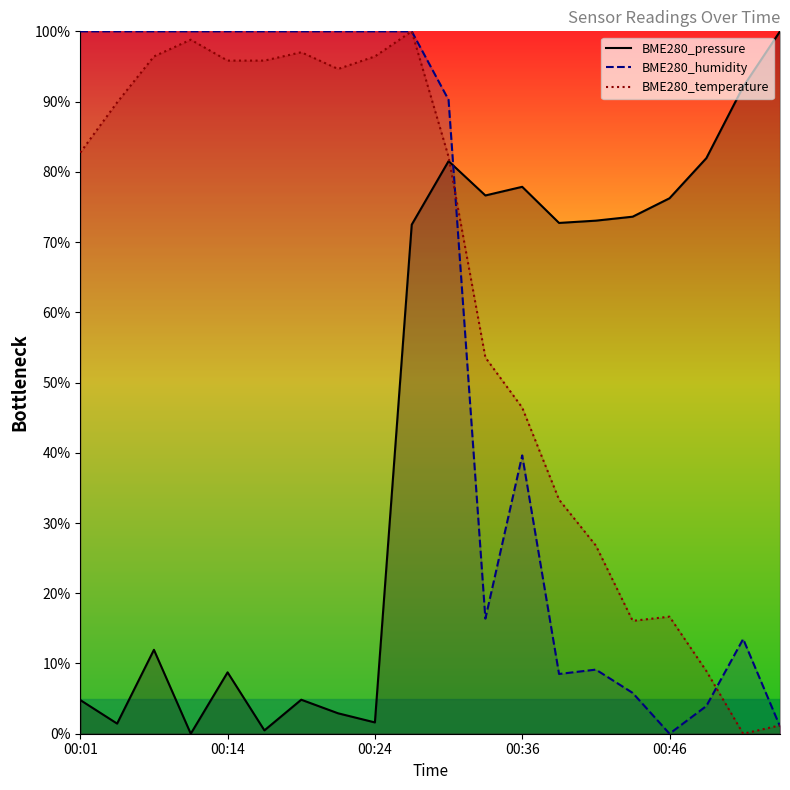

At which category does the chart reach its peak across all series?

19